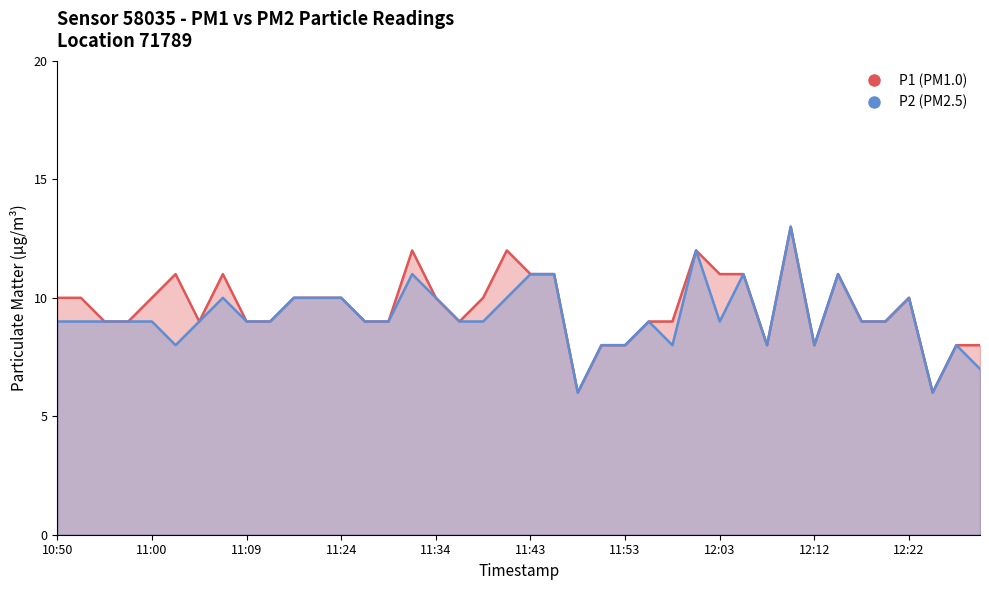

How many data points in P1 are less than 10?

20